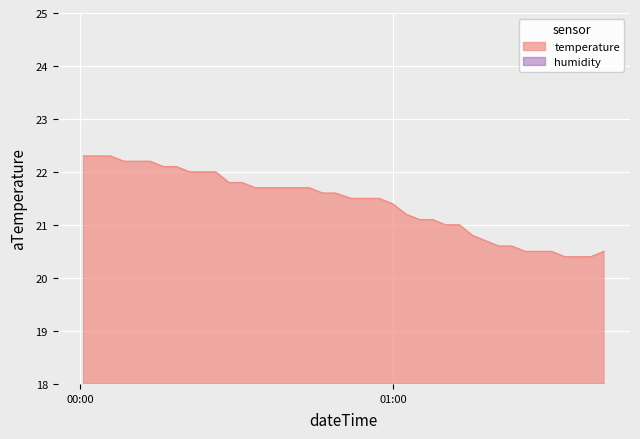

What is the greatest value displayed?

22.3